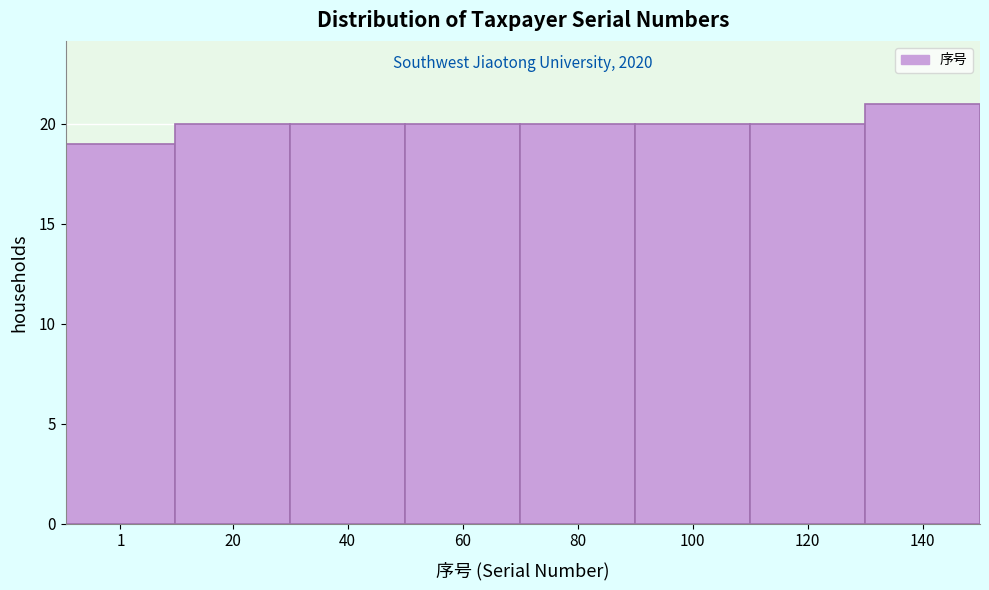

Reading right to left, what are all the values shown in this chart?

21	20	20	20	20	20	20	19